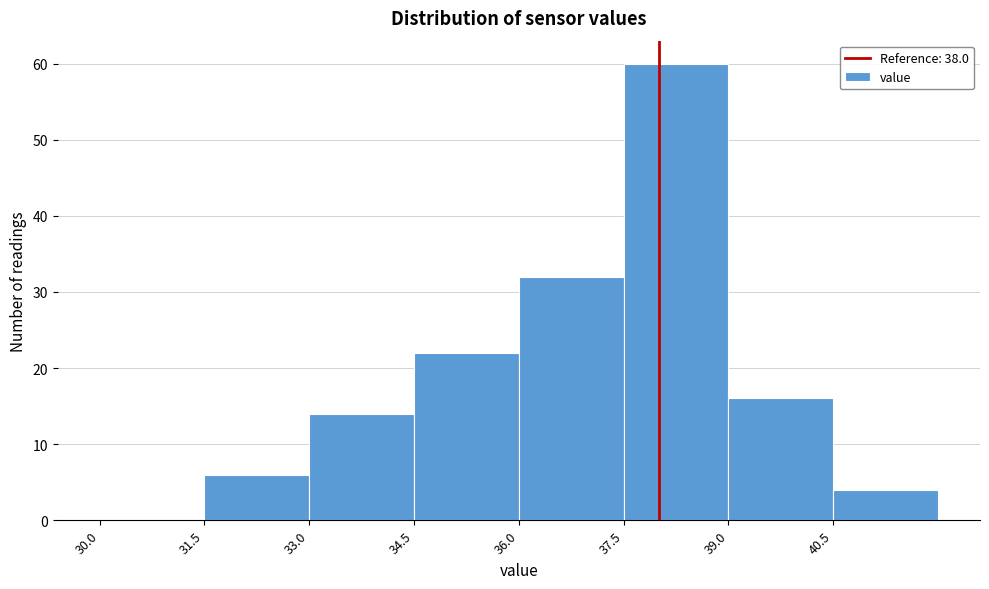

Reading left to right, list every bar in this chart as the range it spans on the x-axis followed by its height. Neither the bar edges nor the heights are printed on the chart, so give them approximately, as read against the axes.

30.0 to 31.5: 0
31.5 to 33.0: 6
33.0 to 34.5: 14
34.5 to 36.0: 22
36.0 to 37.5: 32
37.5 to 39.0: 60
39.0 to 40.5: 16
40.5 to 42.0: 4